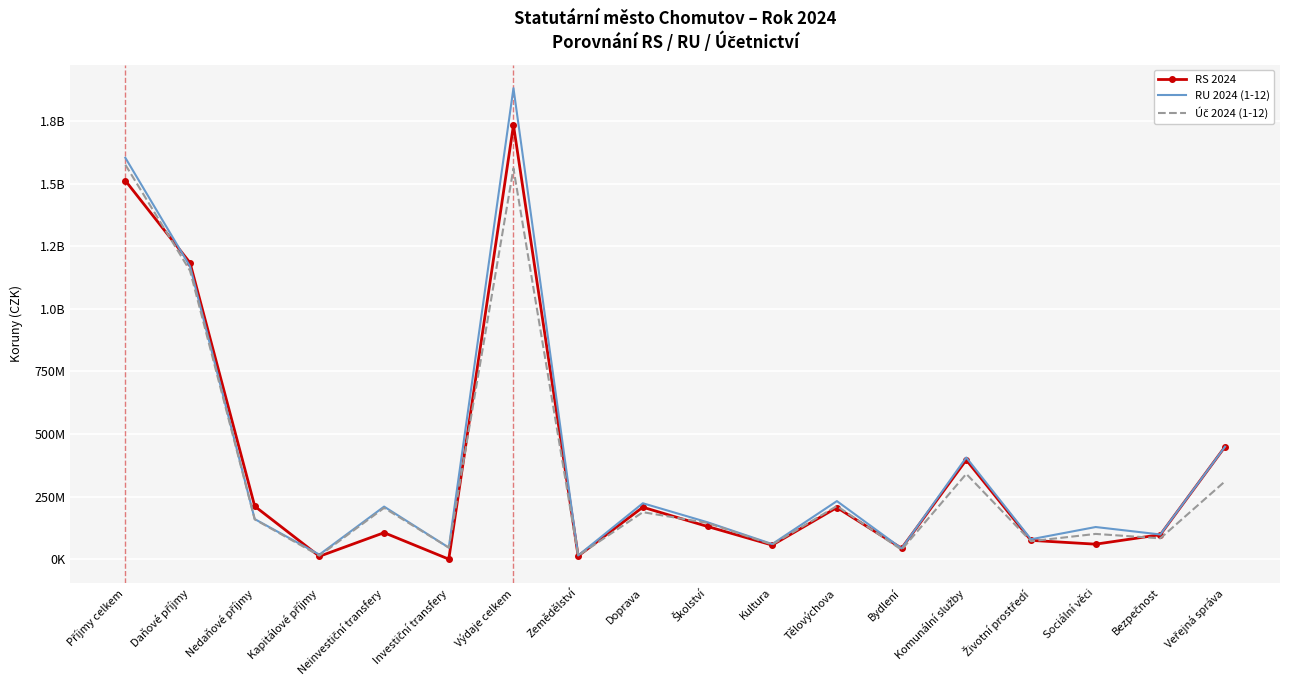

What is the difference between the maximum and minimum values in the RS 2024 series?

1734128900.0